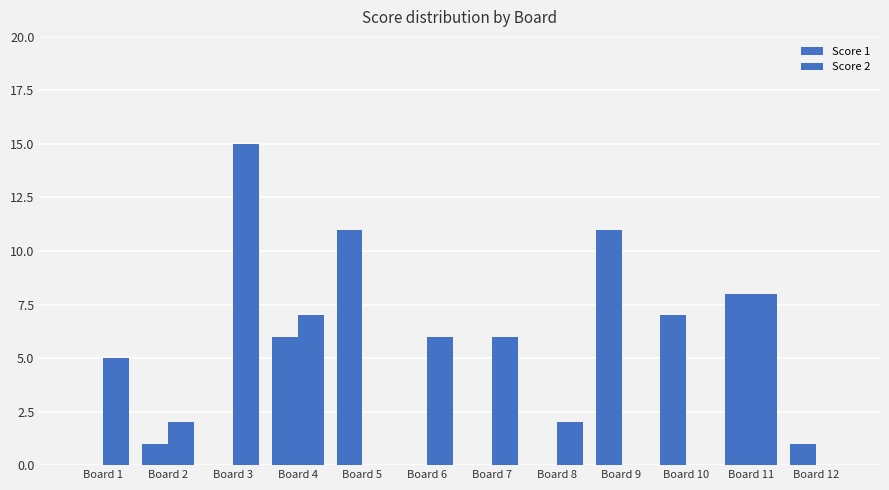

How many distinct data groups are displayed?

2